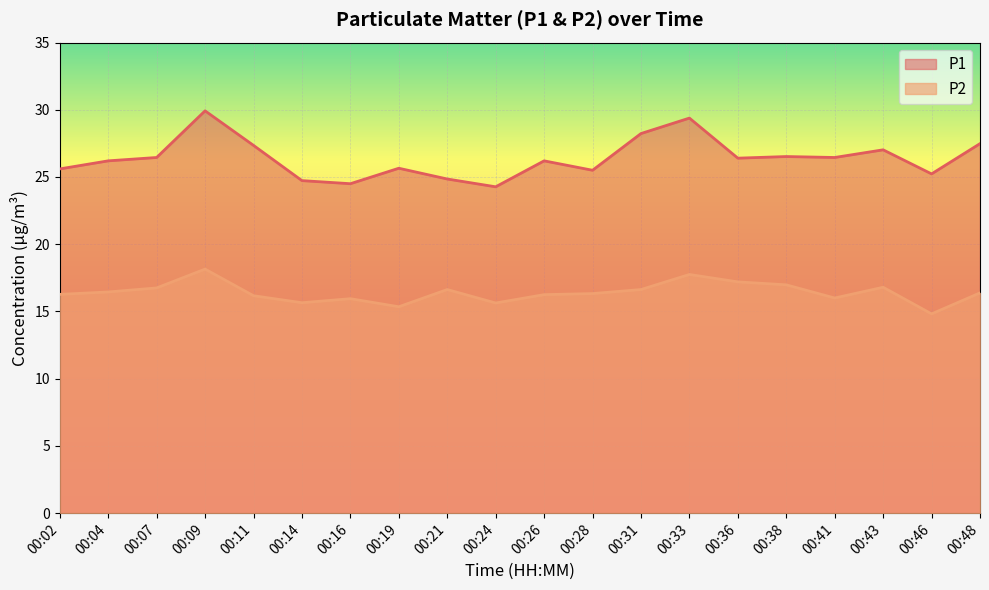

The value of P2 at 00:41 is 7.7. True or false?

False